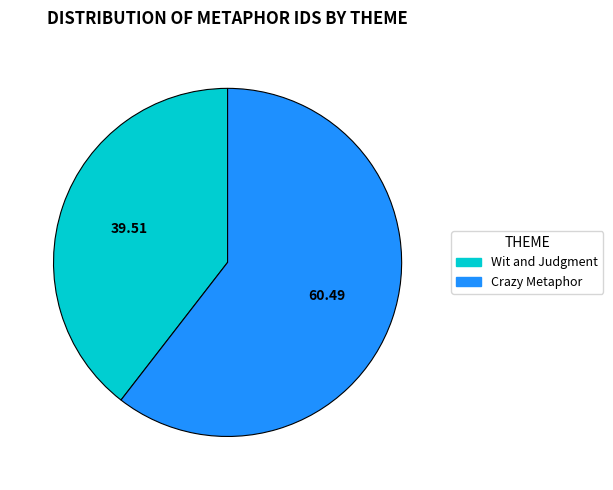

How many segments does this pie chart have?

2